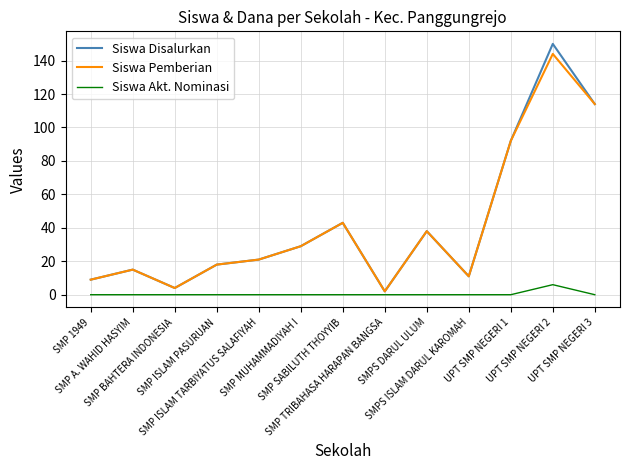

Which series has the largest range (max minus min)?

Siswa Disalurkan